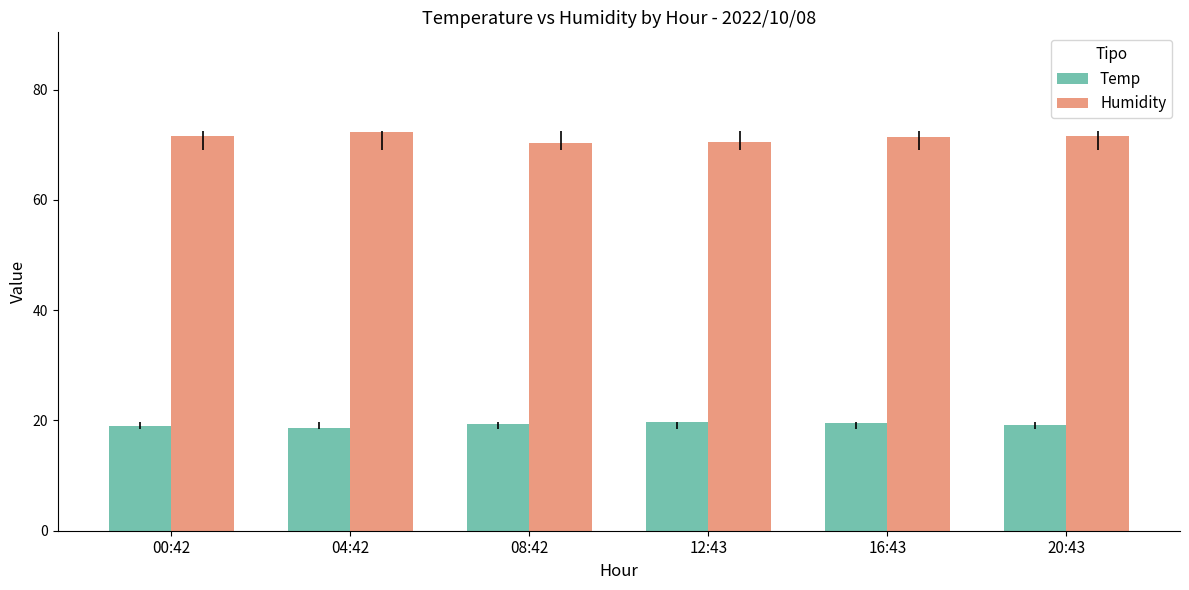

What position from the right is 16:43?

2